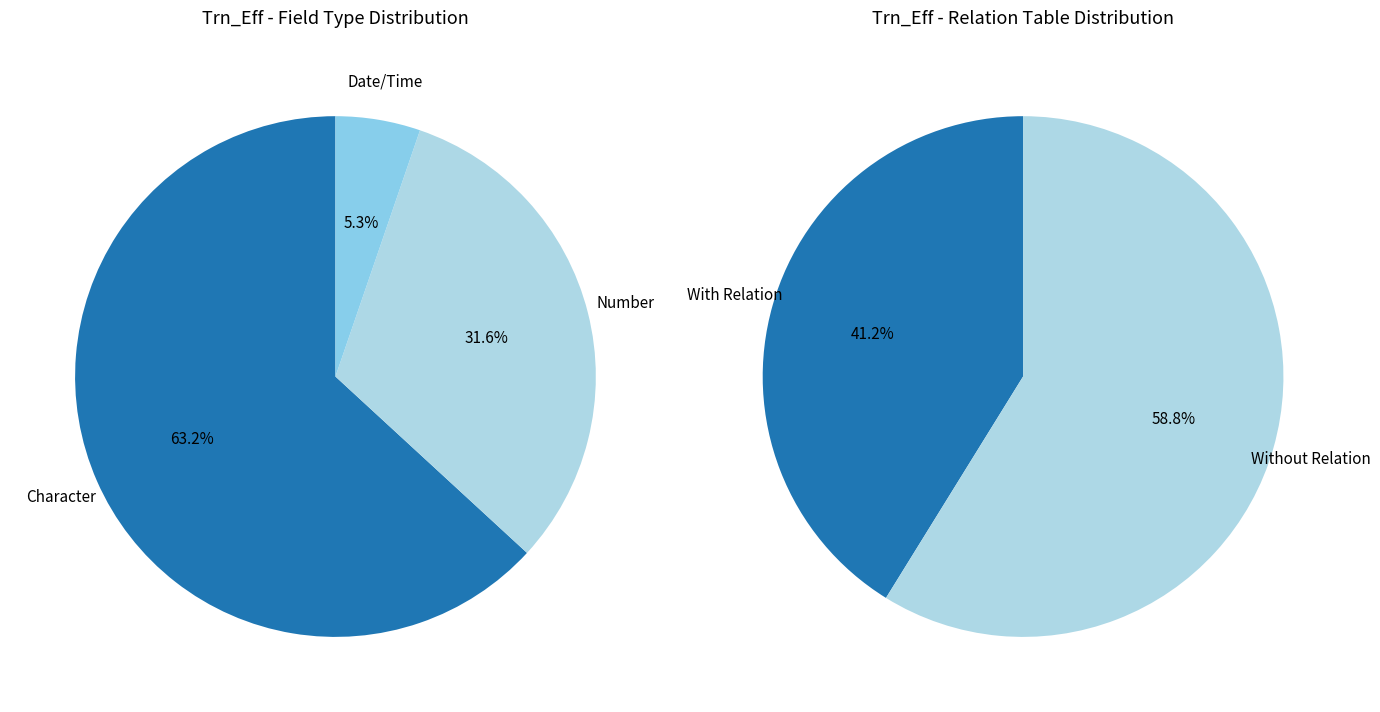

Which category has the biggest portion of the pie?

Character